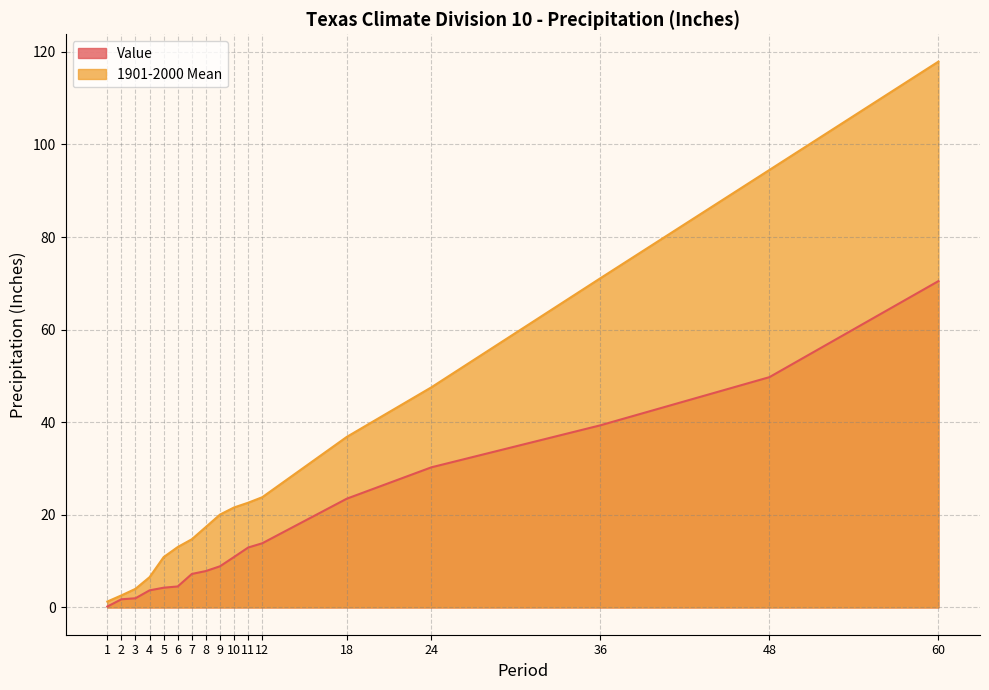

Which category has the lowest value across all series?

1